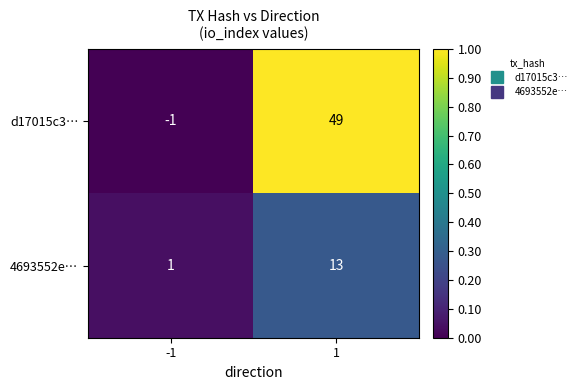

What is the difference between the 4693552e… values at -1 and 1?

12